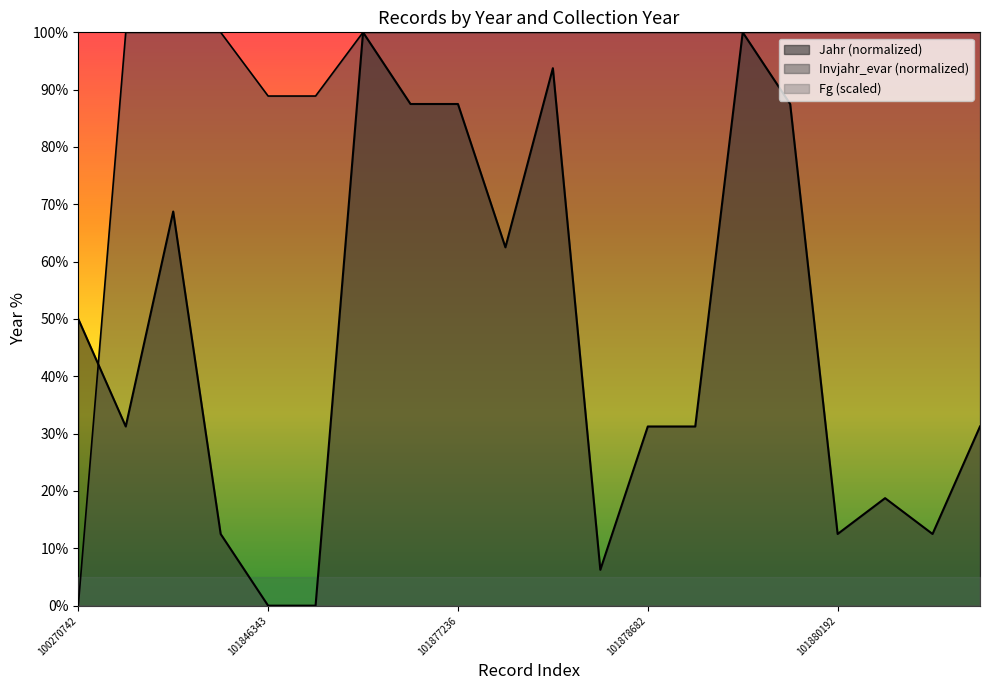

Between which two adjacent categories do Jahr and Invjahr_evar first intersect?

100270742 and 101874073